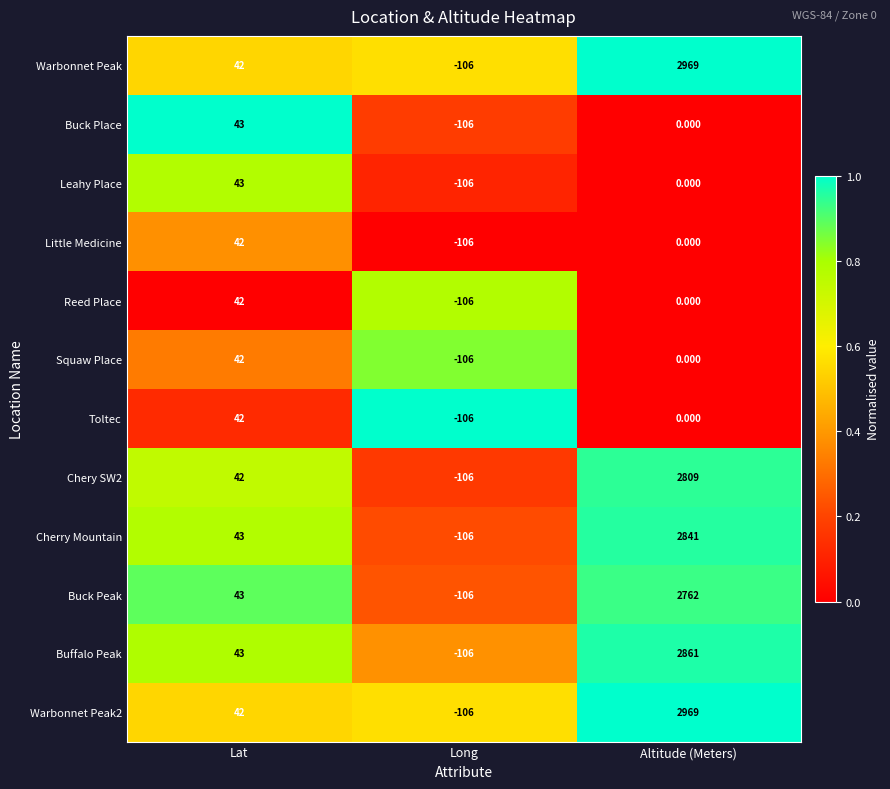

What is the spread (max minus min) of values at Lat?

1